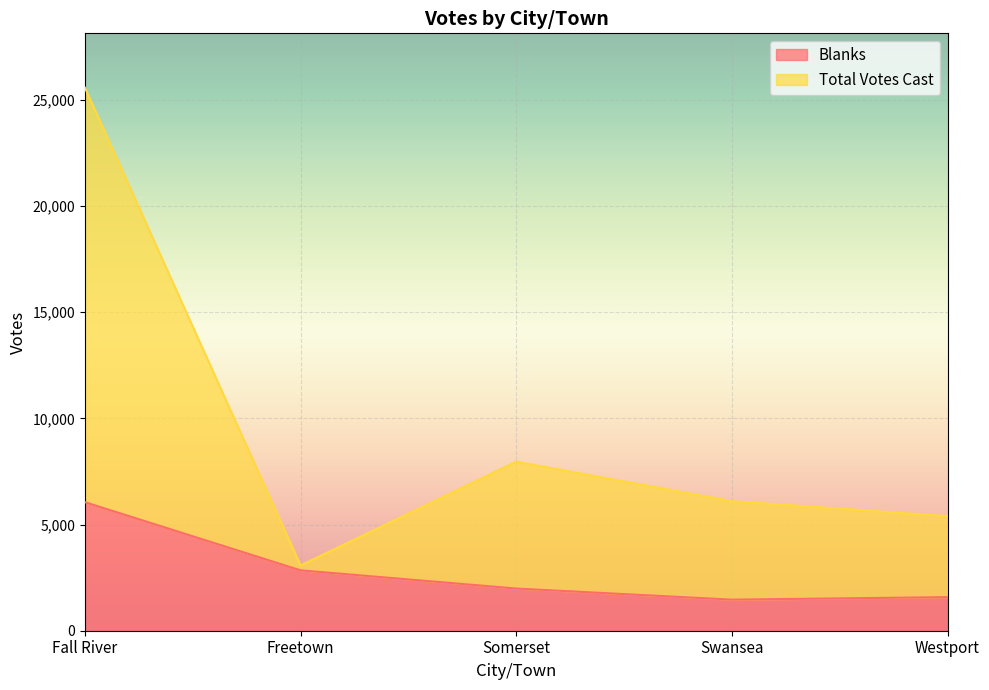

What position from the right is Freetown?

4